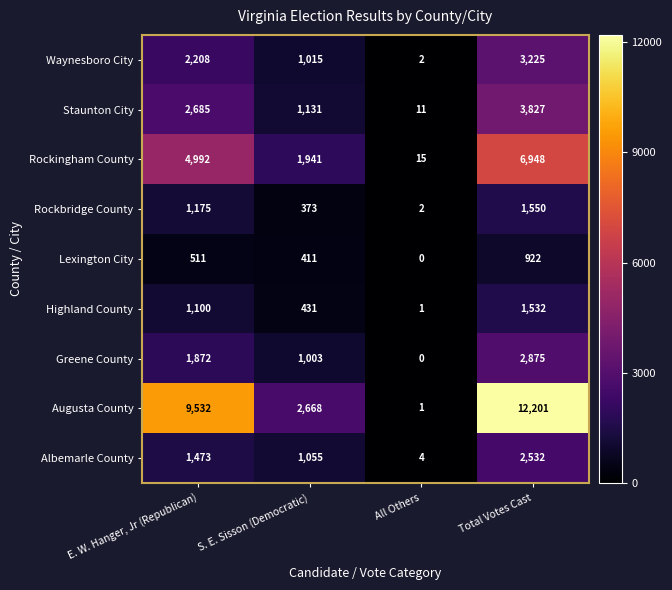

What is the approximate value of Rockingham County at E. W. Hanger, Jr (Republican)?

4992